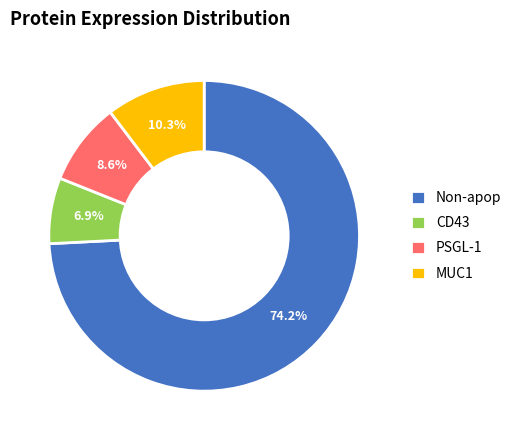

Combined, what portion of the pie is CD43 and MUC1?

17.2%